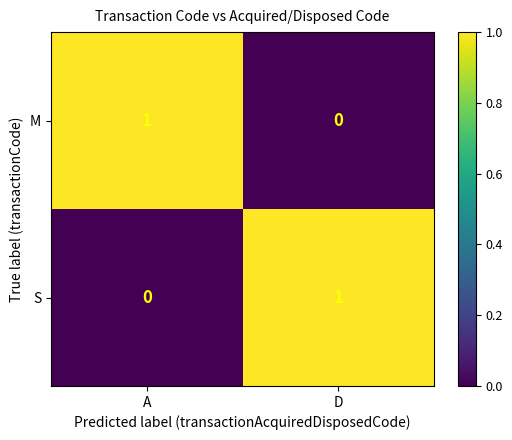

List the labels in order of S value, smallest first.

A, D